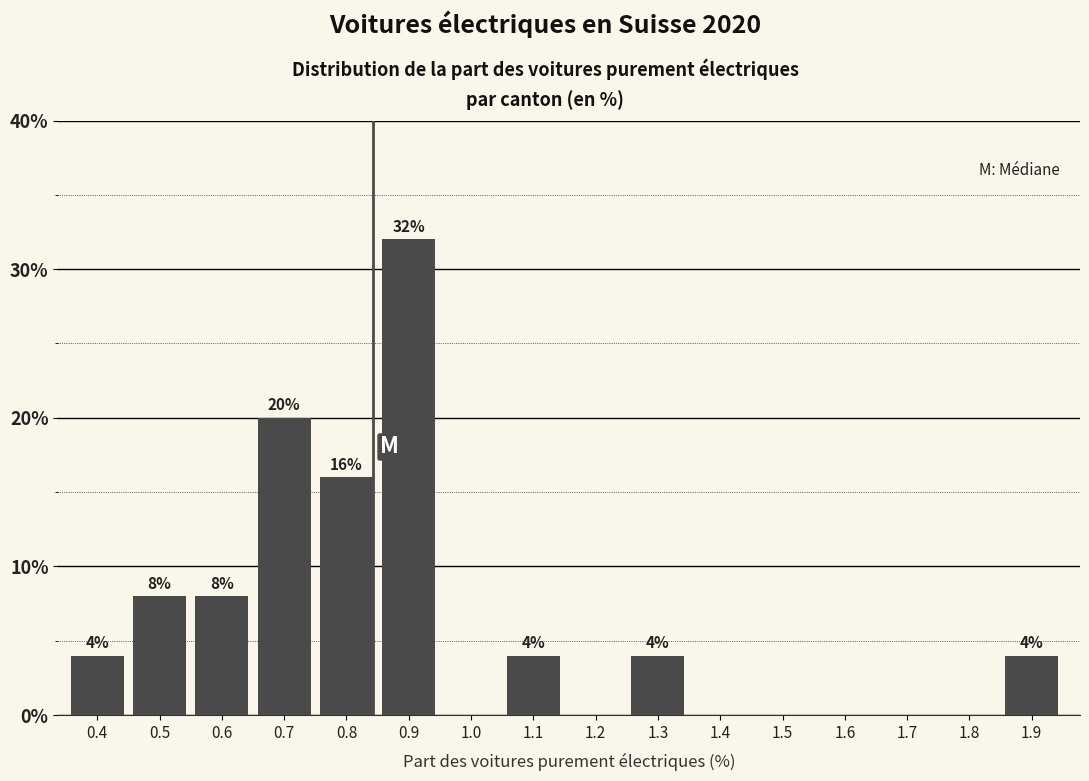

Reading left to right, extract all data points from this chart.

0.4=4	0.5=8	0.6=8	0.7=20	0.8=16	0.9=32	1.0=0	1.1=4	1.2=0	1.3=4	1.4=0	1.5=0	1.6=0	1.7=0	1.8=0	1.9=4